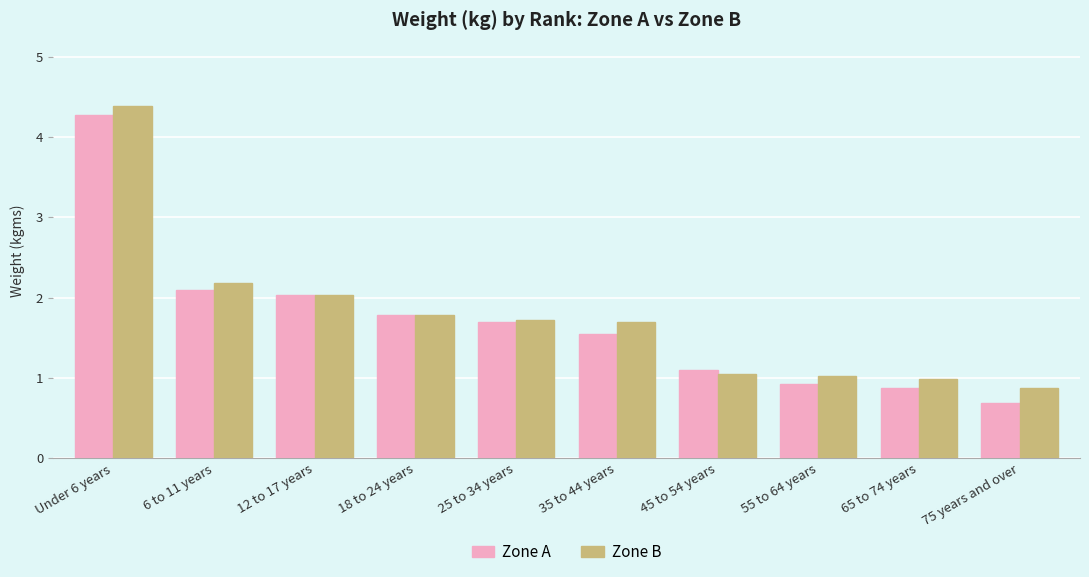

What are all the series names shown in the legend?

Zone A, Zone B